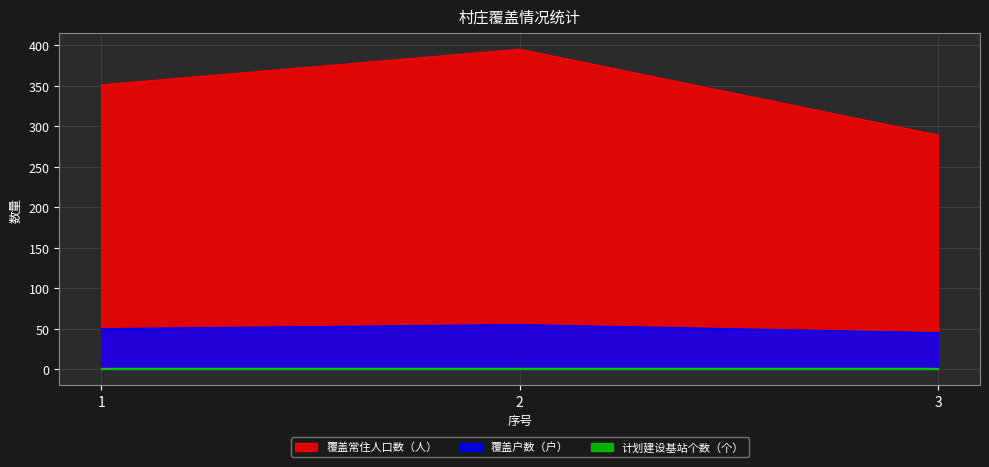

List the labels in order of 覆盖常住人口数（人） value, smallest first.

3, 1, 2